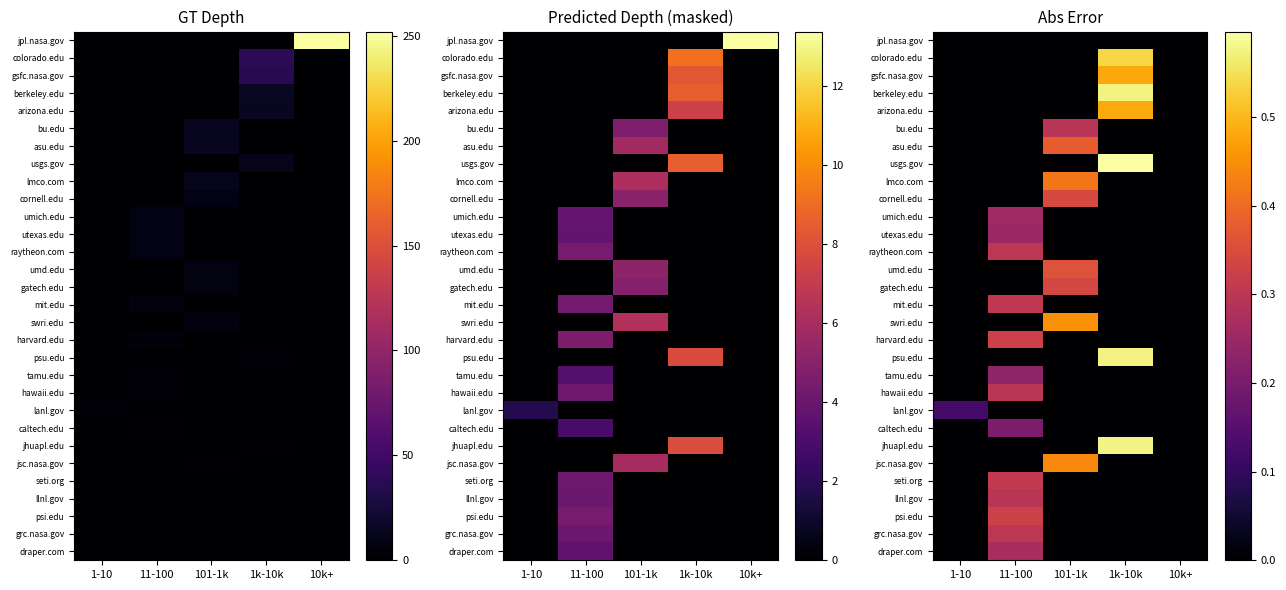

Which has a higher value, 1k-10k or 11-100?

1k-10k